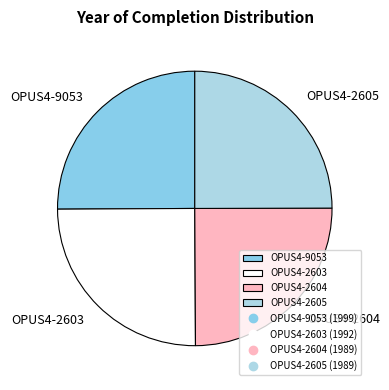

Approximately how many times larger is the value at OPUS4-2604 compared to OPUS4-2605?

1.0